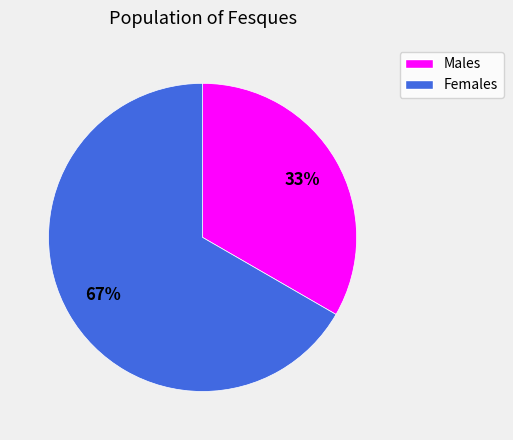

Is there a majority slice in this chart?

Yes